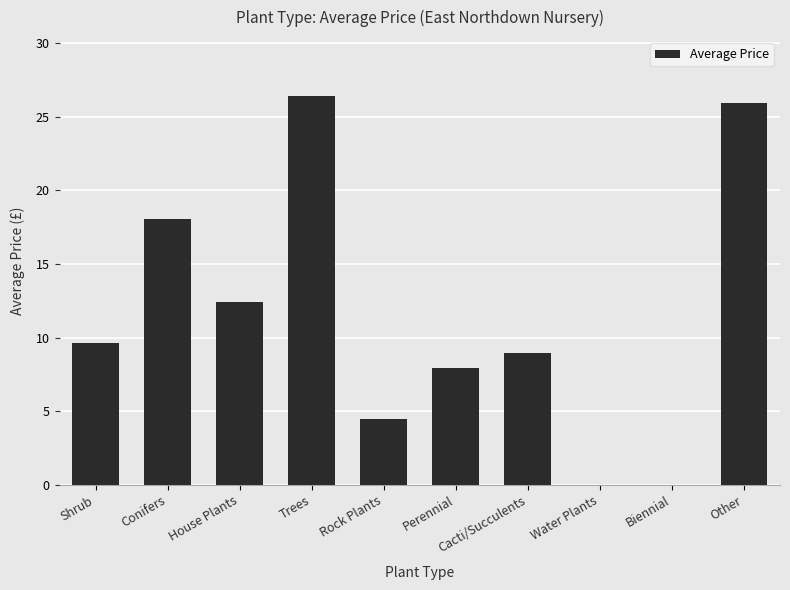

Approximately how many times larger is the value at Other compared to House Plants?

2.1